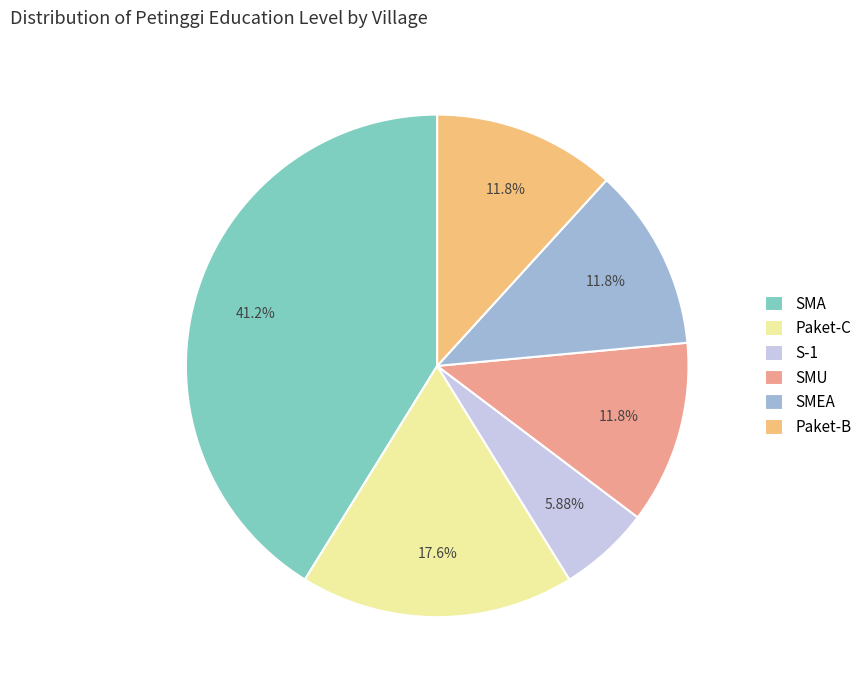

How many slices are in this pie chart?

6